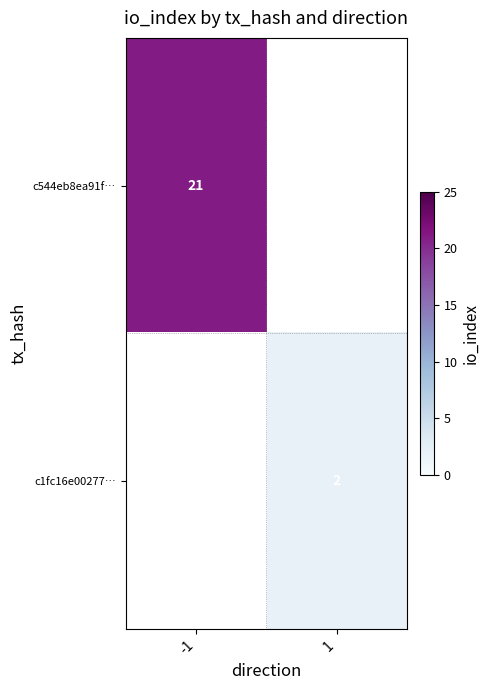

The value of c544eb8ea91f… at -1 is 21. True or false?

True